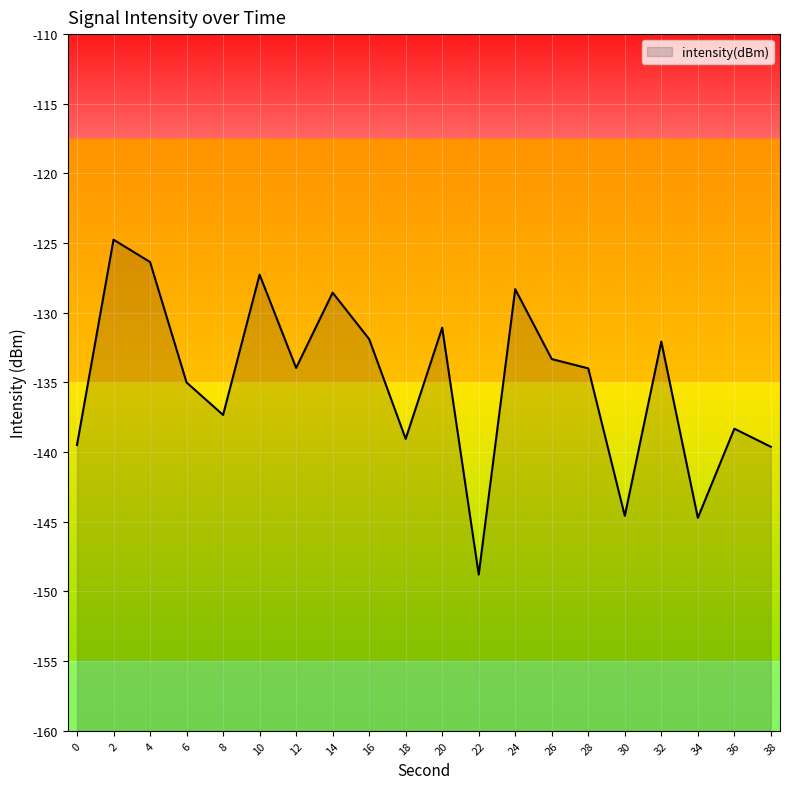

How many data points are less than -133?

12